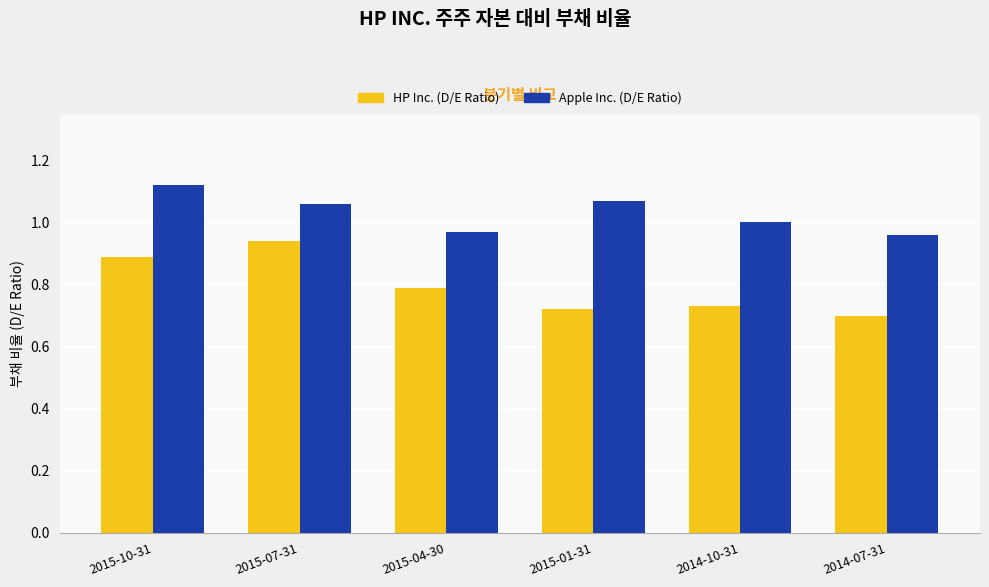

What is the sum of all HP Inc. (D/E Ratio) values?

4.8